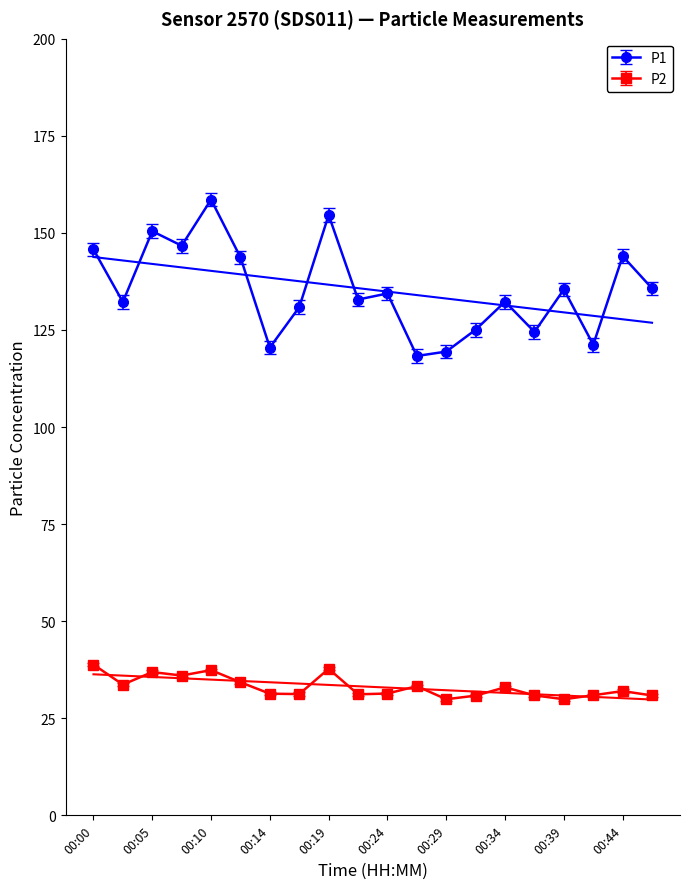

Which series changed the most between 00:22 and 00:32?

P1